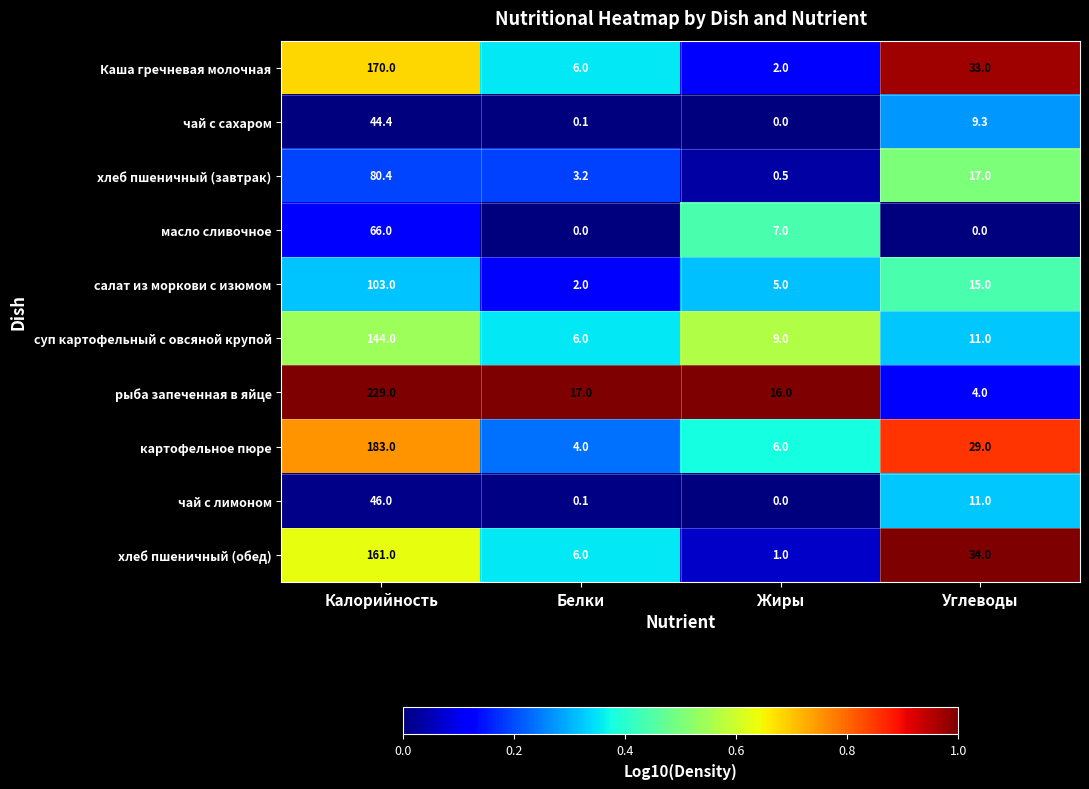

List the series in order of their peak value, lowest first.

чай с сахаром, чай с лимоном, масло сливочное, хлеб пшеничный (завтрак), салат из моркови с изюмом, суп картофельный с овсяной крупой, хлеб пшеничный (обед), Каша гречневая молочная, картофельное пюре, рыба запеченная в яйце